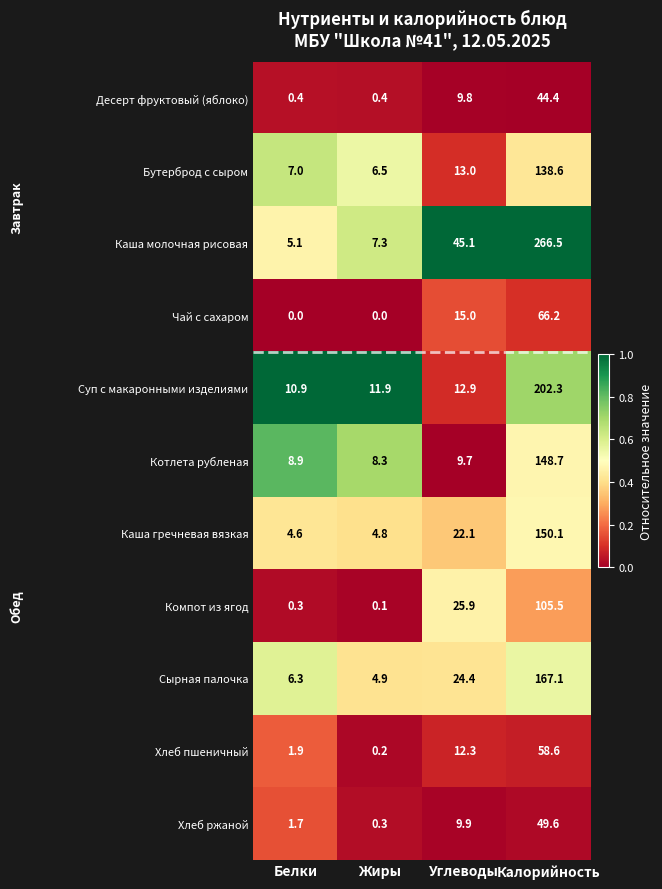

Which series has the largest range (max minus min)?

Каша молочная рисовая